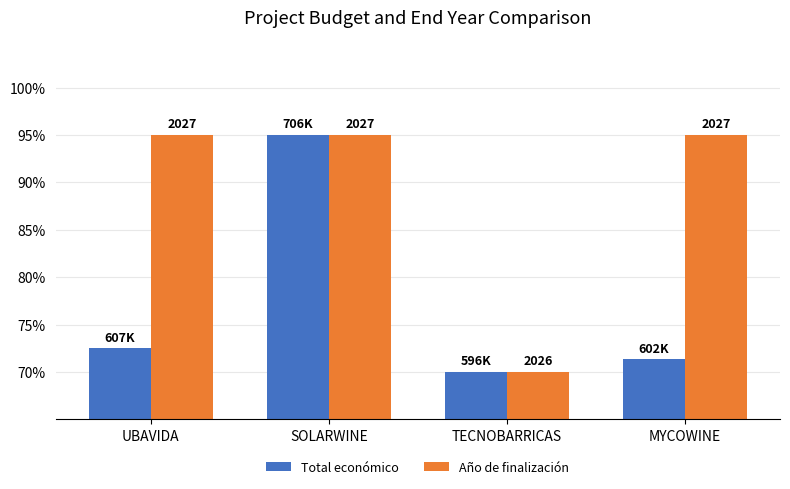

What are all the series names shown in the legend?

Total económico, Año de finalización